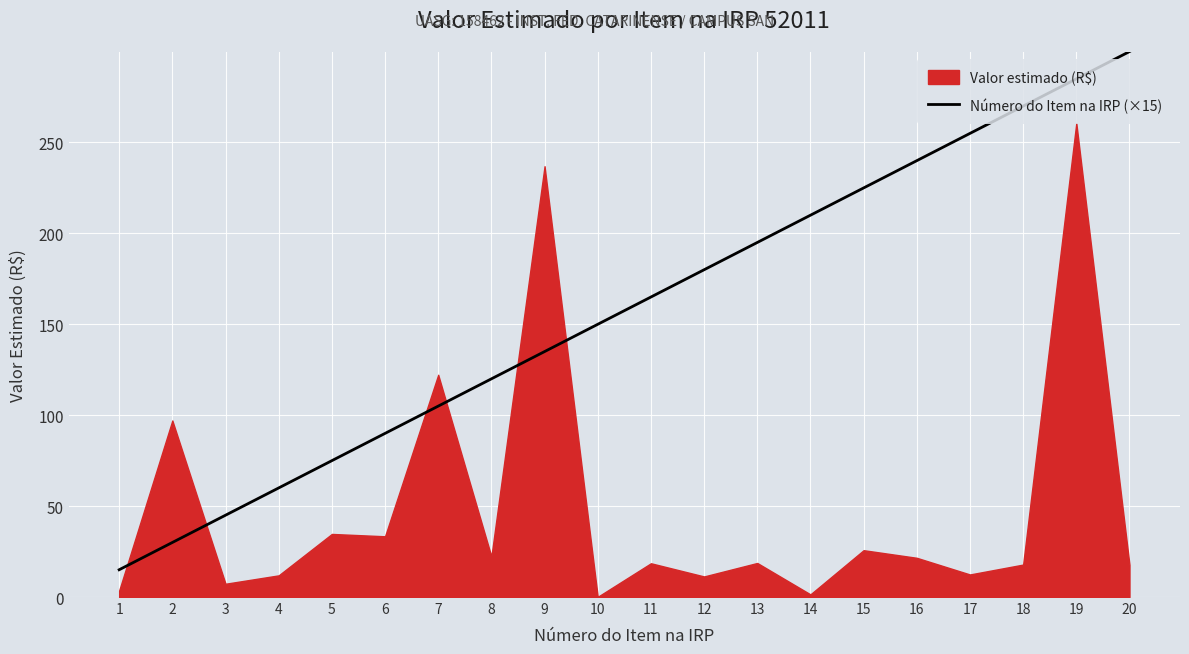

The chart shows a value of 14 at 4. True or false?

False